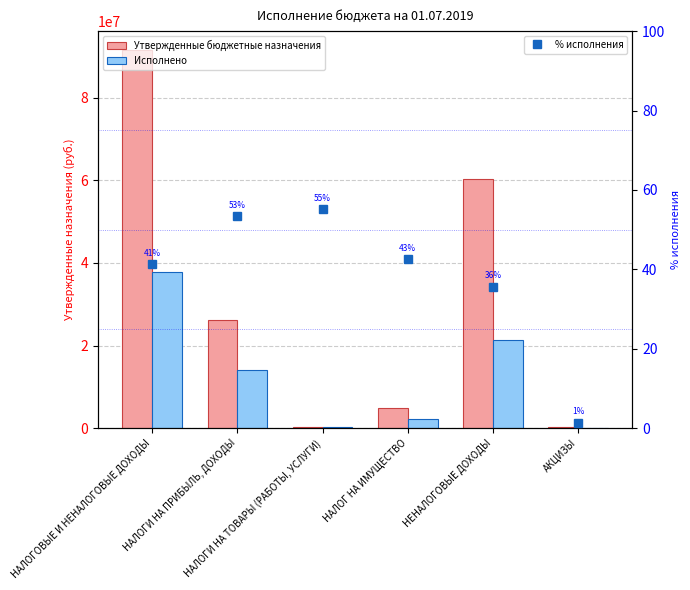

Rank the series by their average value, from lowest to highest.

% исполнения, Исполнено, Утвержденные бюджетные назначения